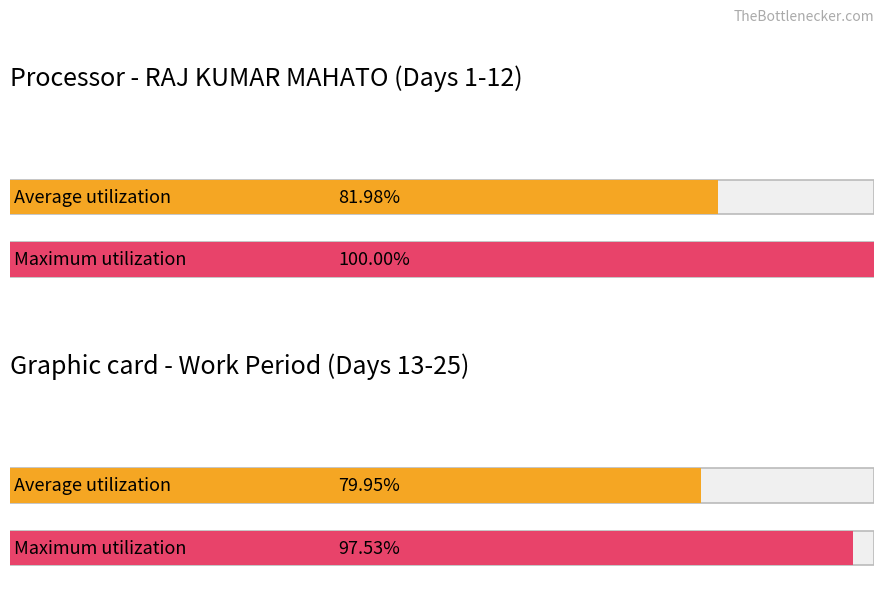

What are all the series names shown in the legend?

Average utilization, Maximum utilization